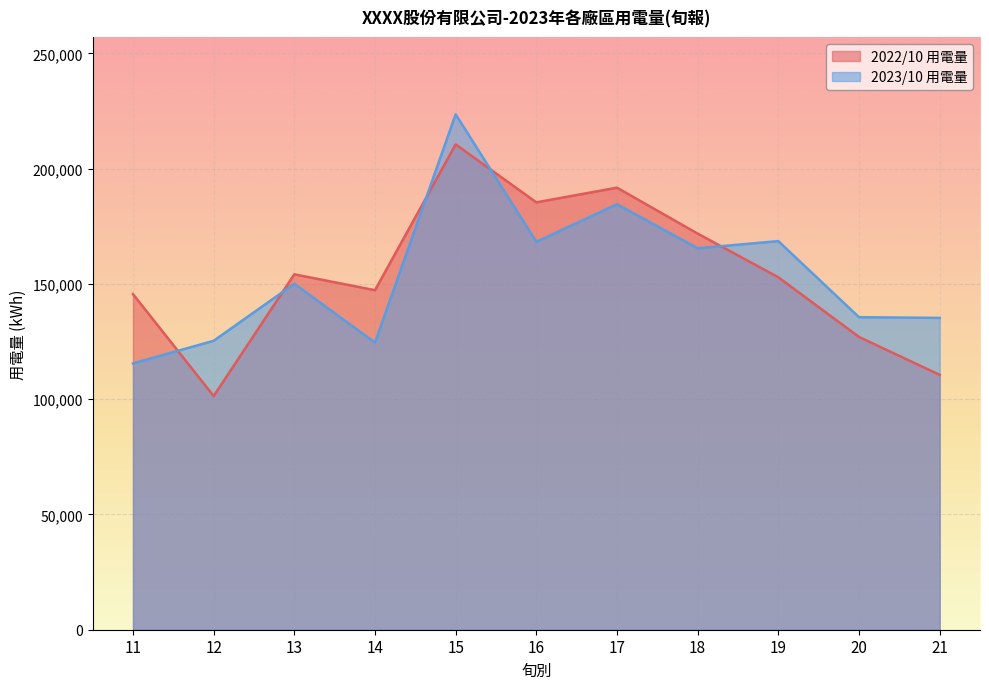

List the labels in order of 2022/10 用電量 value, largest first.

15, 17, 16, 18, 13, 19, 14, 11, 20, 21, 12